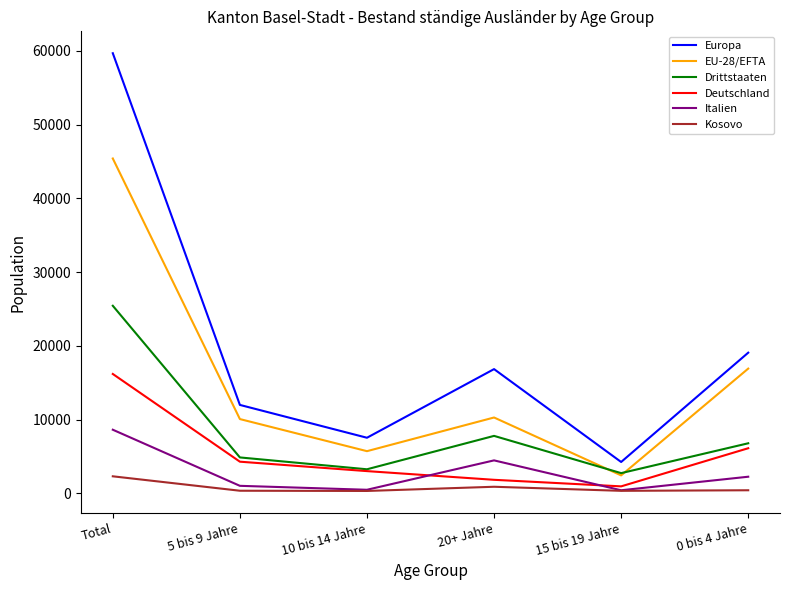

True or false: Kosovo and Europa cross at least once.

False